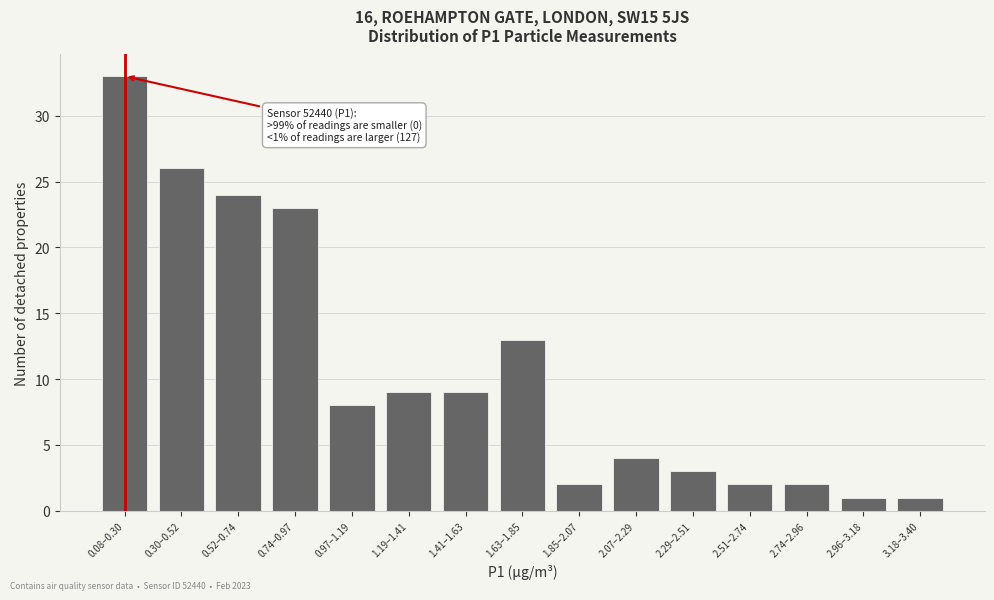

Reading left to right, extract all data points from this chart.

0.08–0.30=33	0.30–0.52=26	0.52–0.74=24	0.74–0.97=23	0.97–1.19=8	1.19–1.41=9	1.41–1.63=9	1.63–1.85=13	1.85–2.07=2	2.07–2.29=4	2.29–2.51=3	2.51–2.74=2	2.74–2.96=2	2.96–3.18=1	3.18–3.40=1